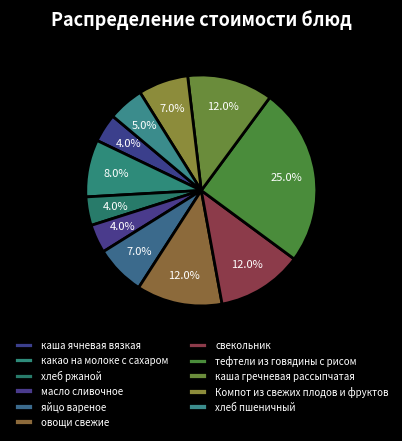

What is the smallest slice in the pie chart?

каша ячневая вязкая